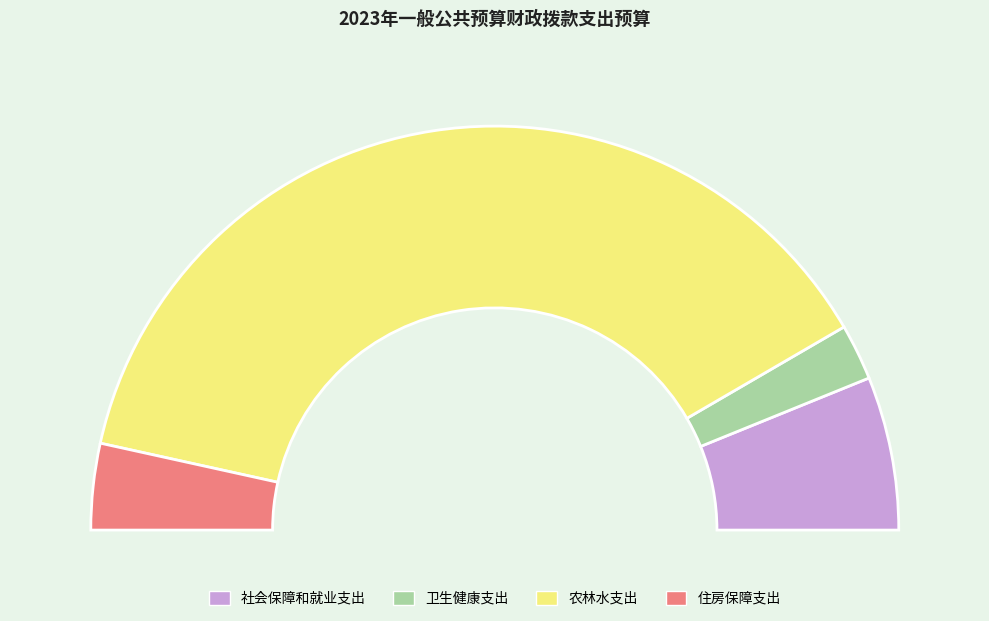

Is the sum of 住房保障支出 and 社会保障和就业支出 greater than half?

No